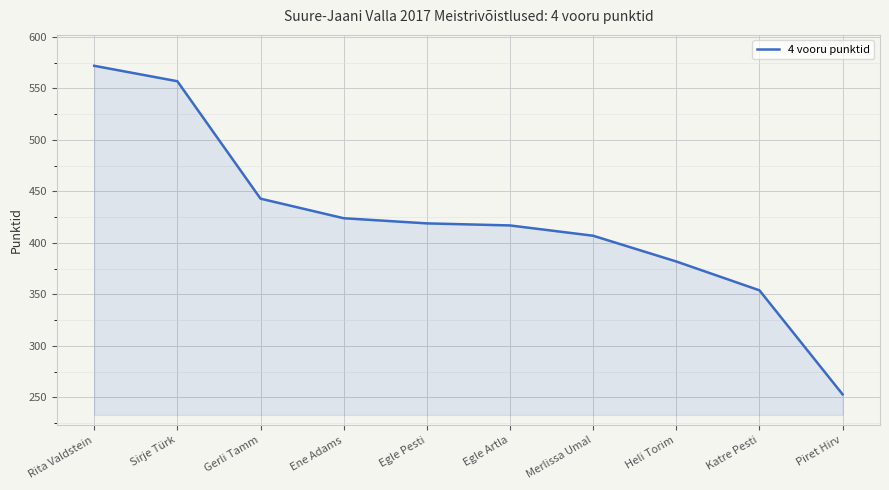

Approximately how many times larger is the value at Sirje Türk compared to Gerli Tamm?

1.3